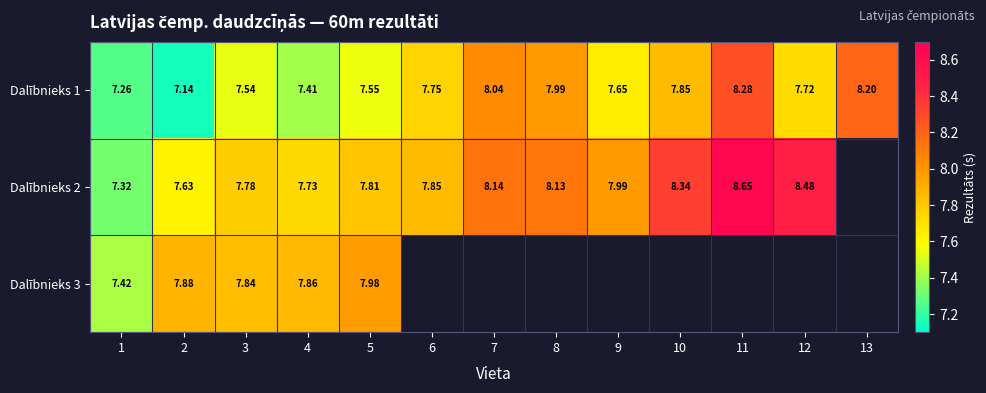

What is the greatest value displayed?

8.7